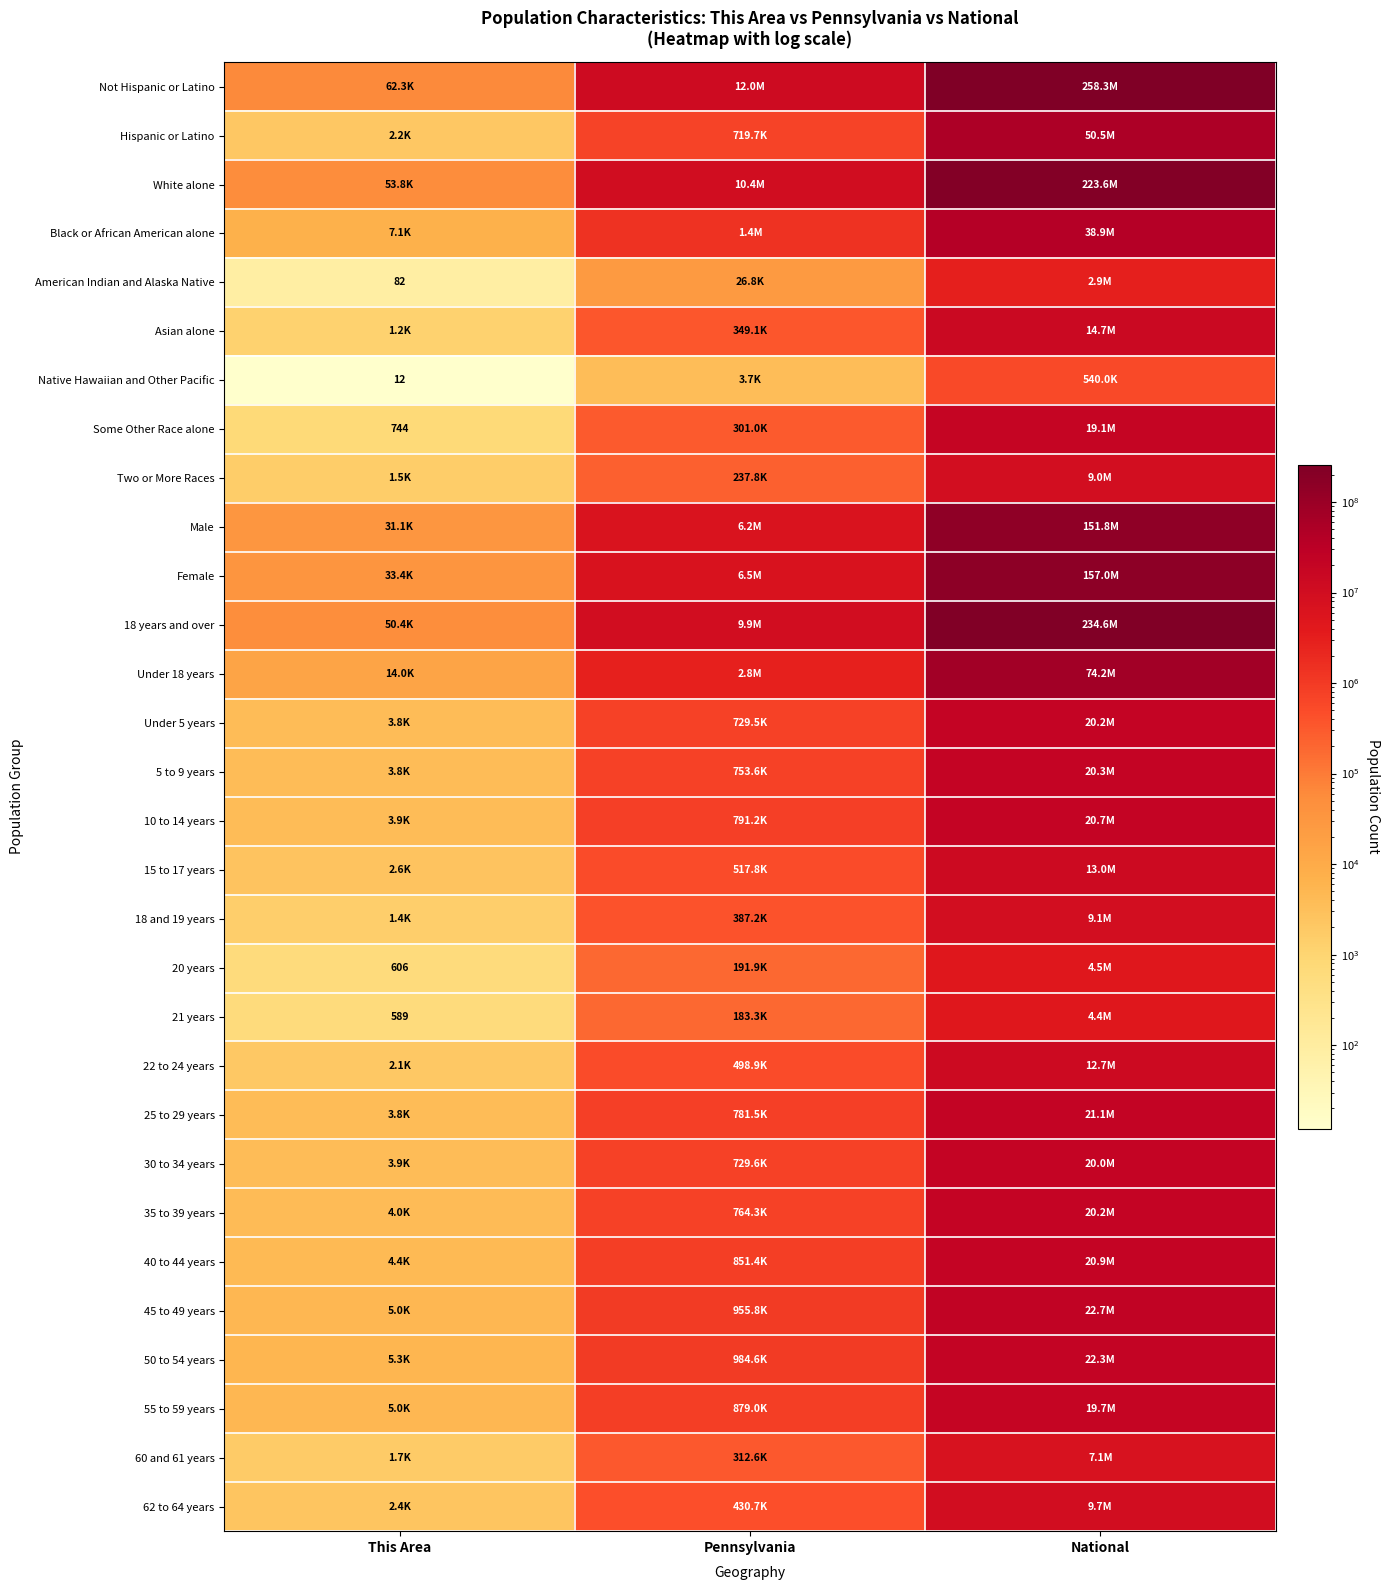

Is it true that Native Hawaiian and Other Pacific equals 7 at This Area?

False